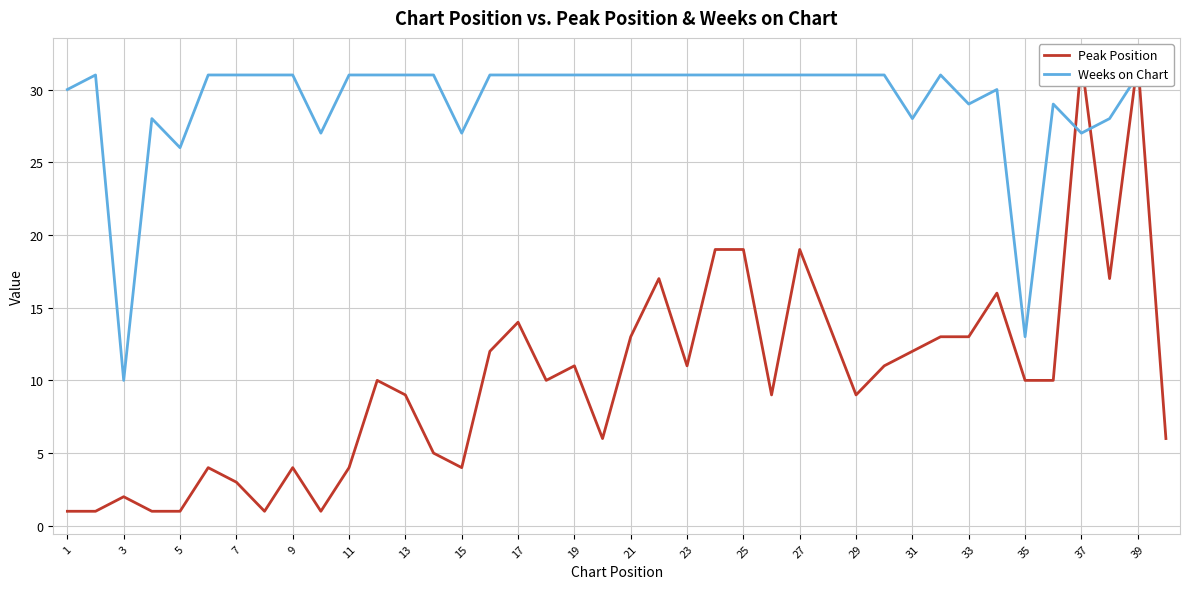

Count the number of categories in the chart.

40